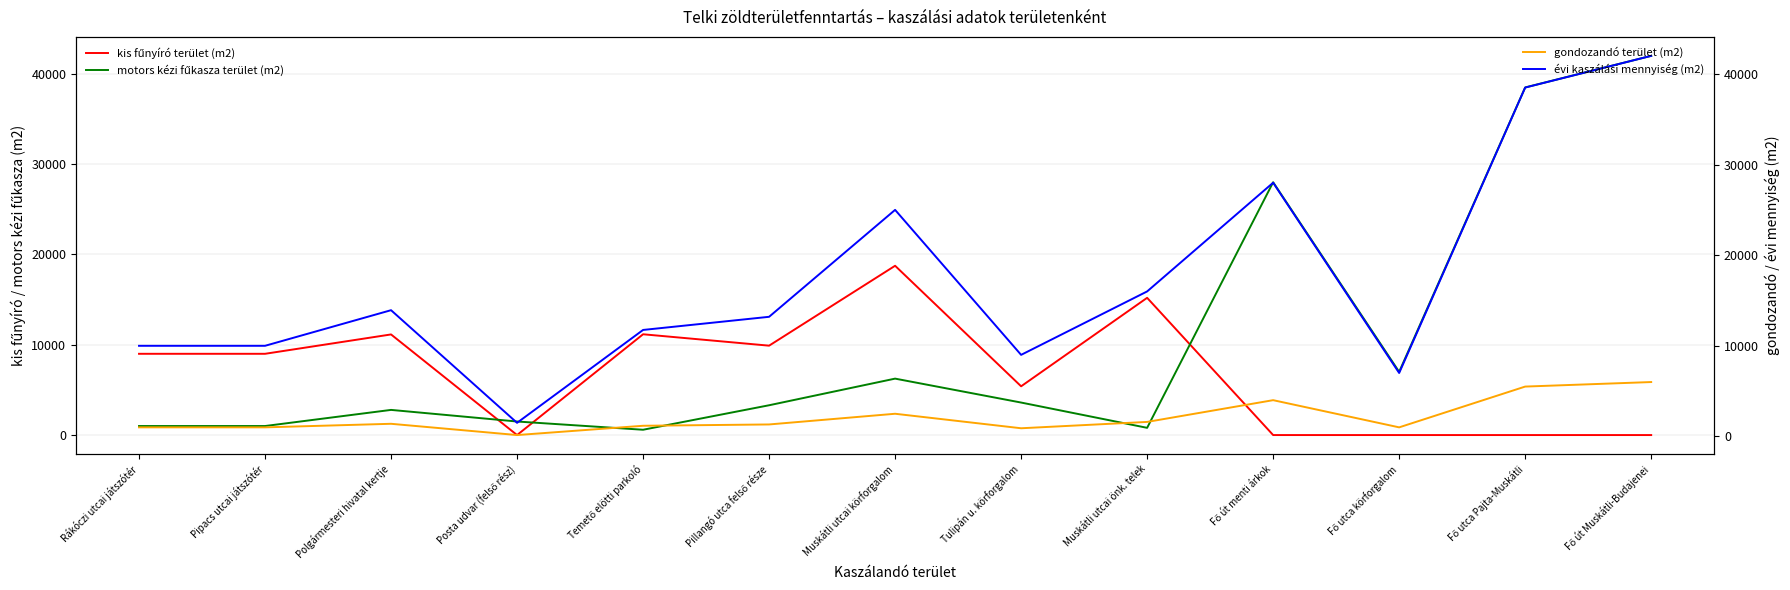

Does the chart have visible grid lines?

Yes